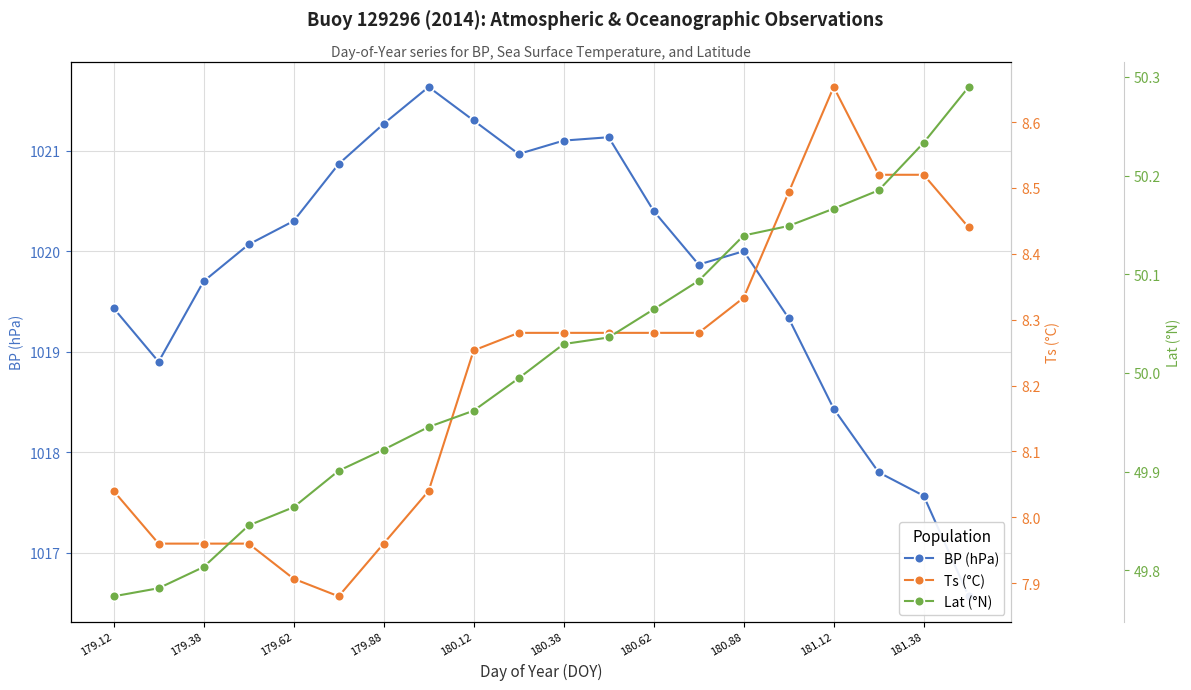

How many lines are shown in the chart?

3